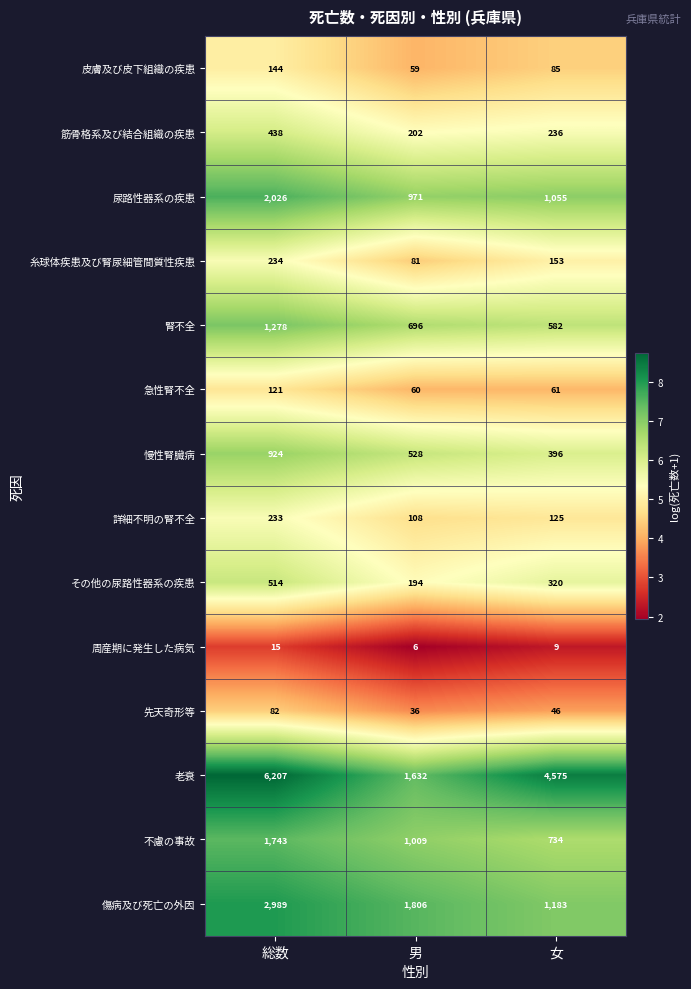

What value does the 周産期に発生した病気 series have at 女?

9